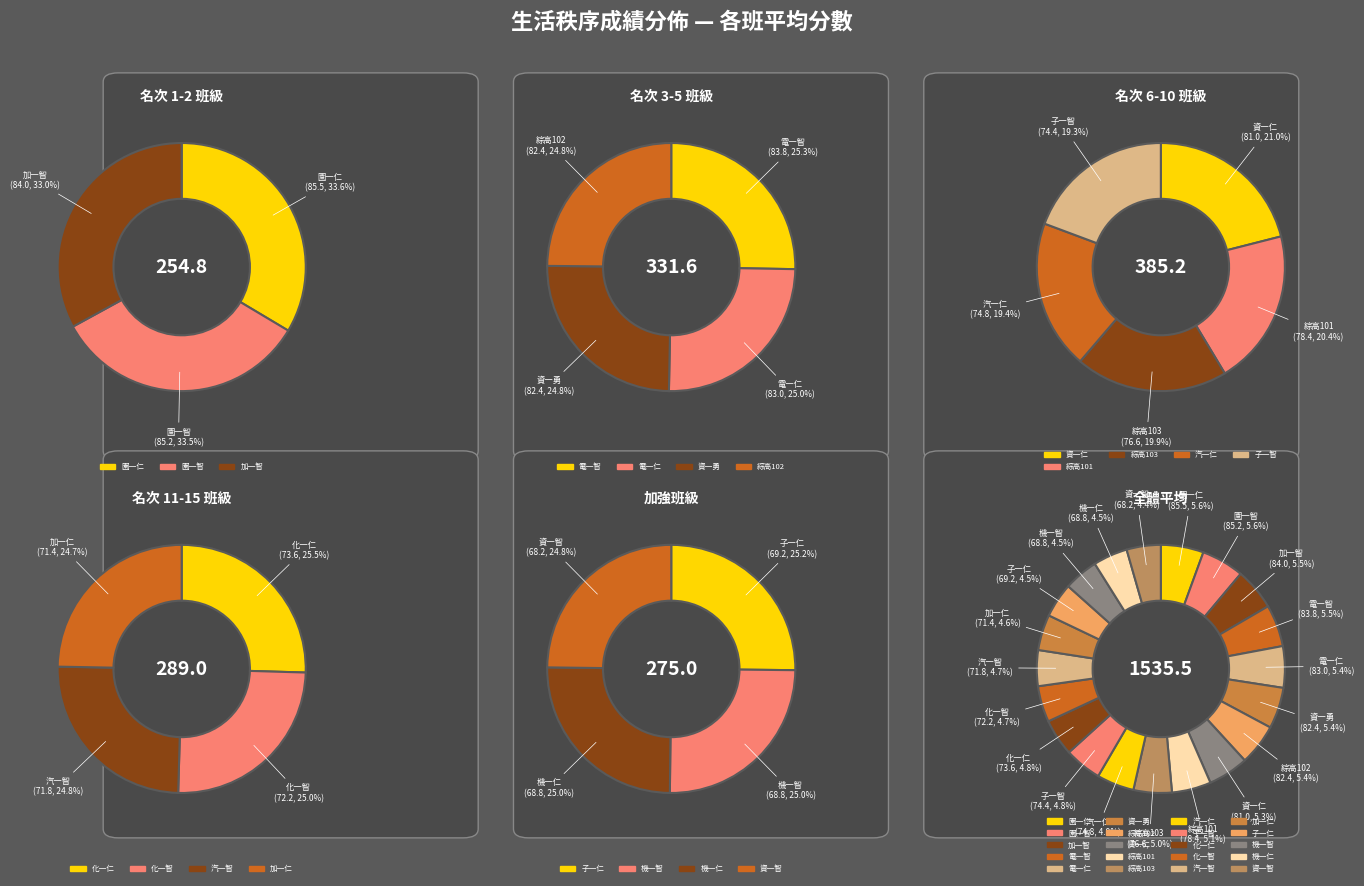

To the nearest percent, what portion does 園一智 represent?

6%